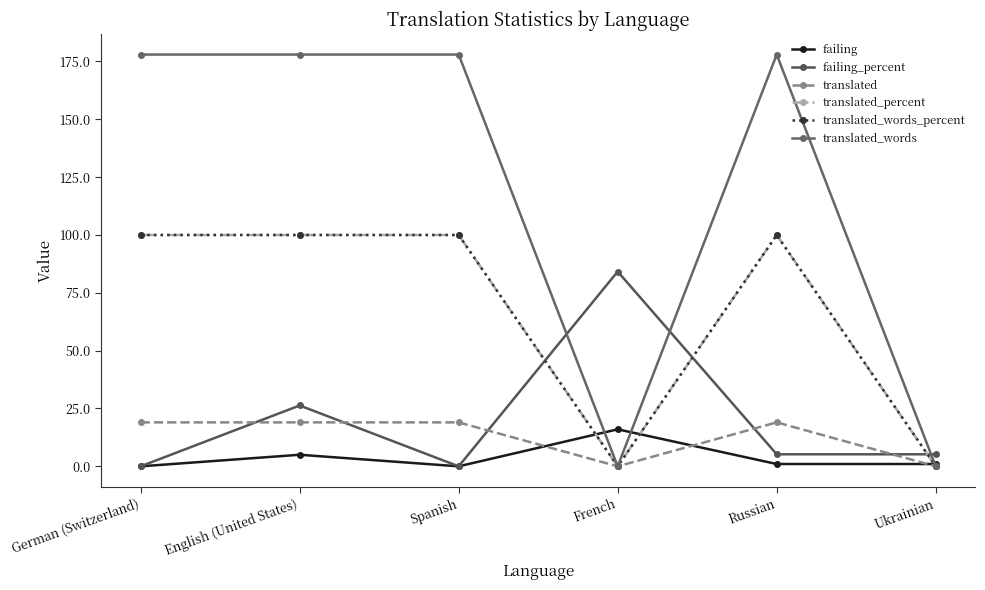

How many interior local peaks does the translated_percent series have?

1